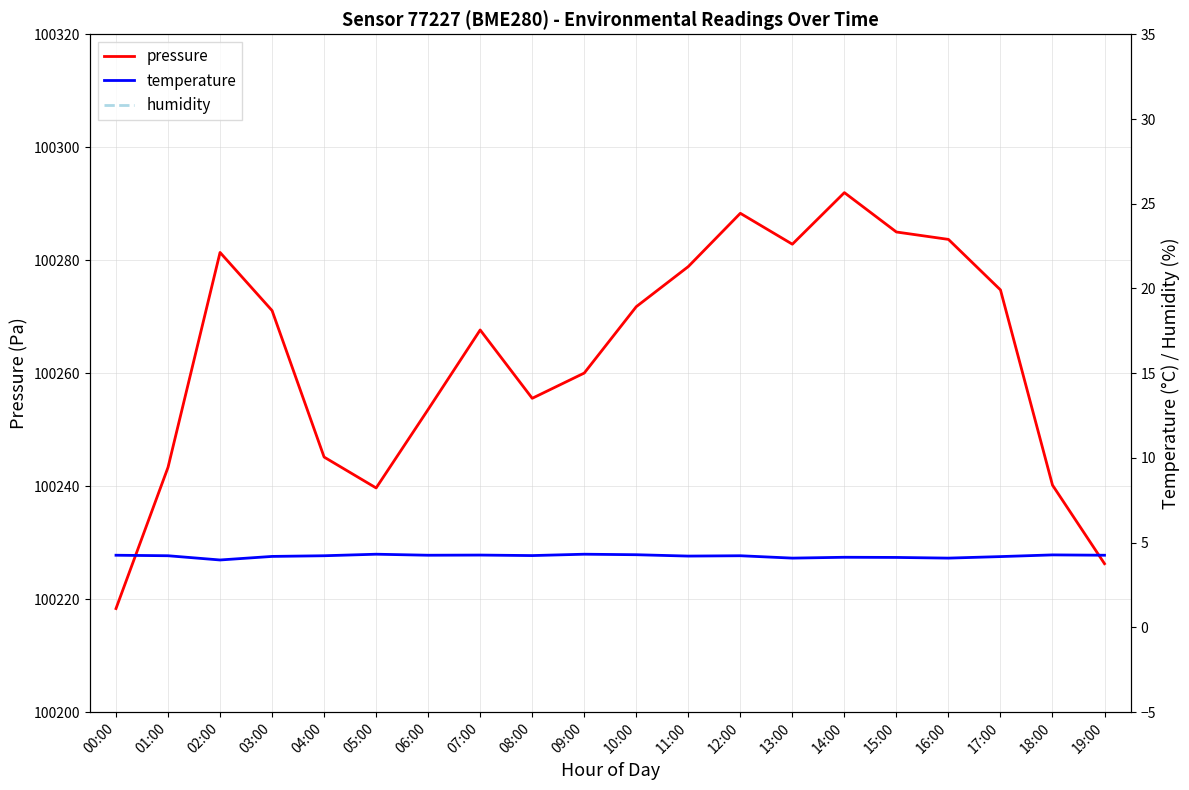

Reading right to left, what are all the values shown in this chart?

pressure: 19:00=100226.3	18:00=100240.2	17:00=100274.8	16:00=100283.7	15:00=100285.0	14:00=100292.0	13:00=100282.8	12:00=100288.3	11:00=100278.9	10:00=100271.8	09:00=100260.0	08:00=100255.6	07:00=100267.7	06:00=100253.6	05:00=100239.7	04:00=100245.2	03:00=100271.1	02:00=100281.4	01:00=100243.3	00:00=100218.3
temperature: 19:00=4.3	18:00=4.3	17:00=4.2	16:00=4.1	15:00=4.1	14:00=4.1	13:00=4.1	12:00=4.2	11:00=4.2	10:00=4.3	09:00=4.3	08:00=4.2	07:00=4.3	06:00=4.3	05:00=4.3	04:00=4.2	03:00=4.2	02:00=4.0	01:00=4.2	00:00=4.3
humidity: 19:00=78.0	18:00=77.5	17:00=77.8	16:00=79.1	15:00=78.6	14:00=78.5	13:00=78.3	12:00=78.0	11:00=77.9	10:00=77.1	09:00=77.2	08:00=77.9	07:00=77.9	06:00=77.2	05:00=77.4	04:00=78.1	03:00=79.0	02:00=79.4	01:00=77.7	00:00=78.6